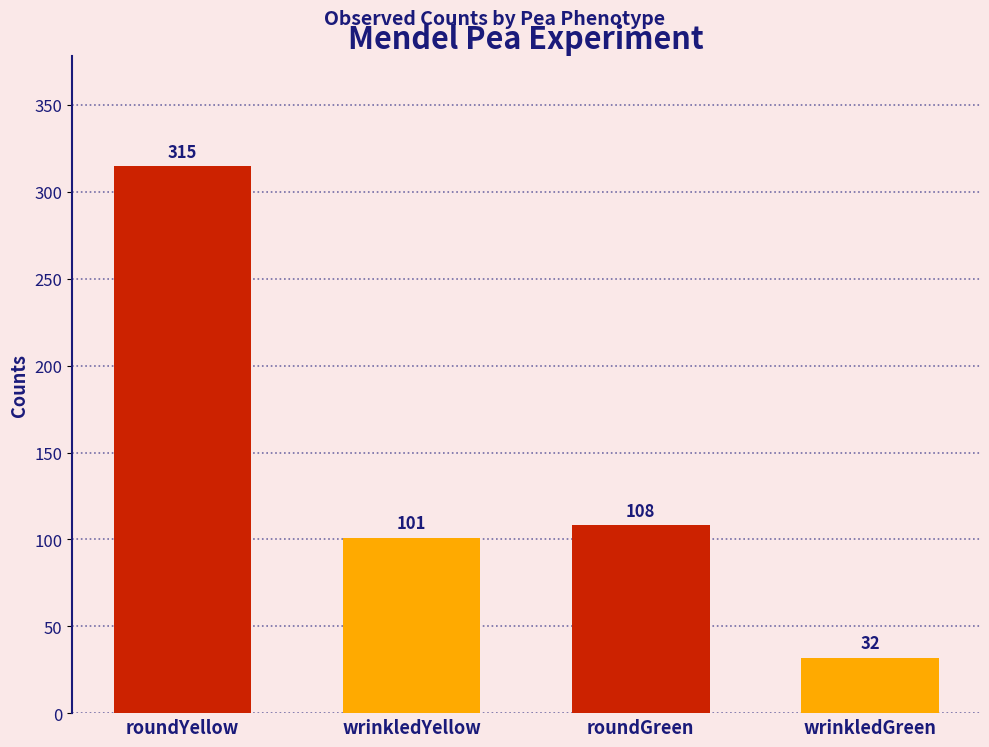

How many values are below 108?

2